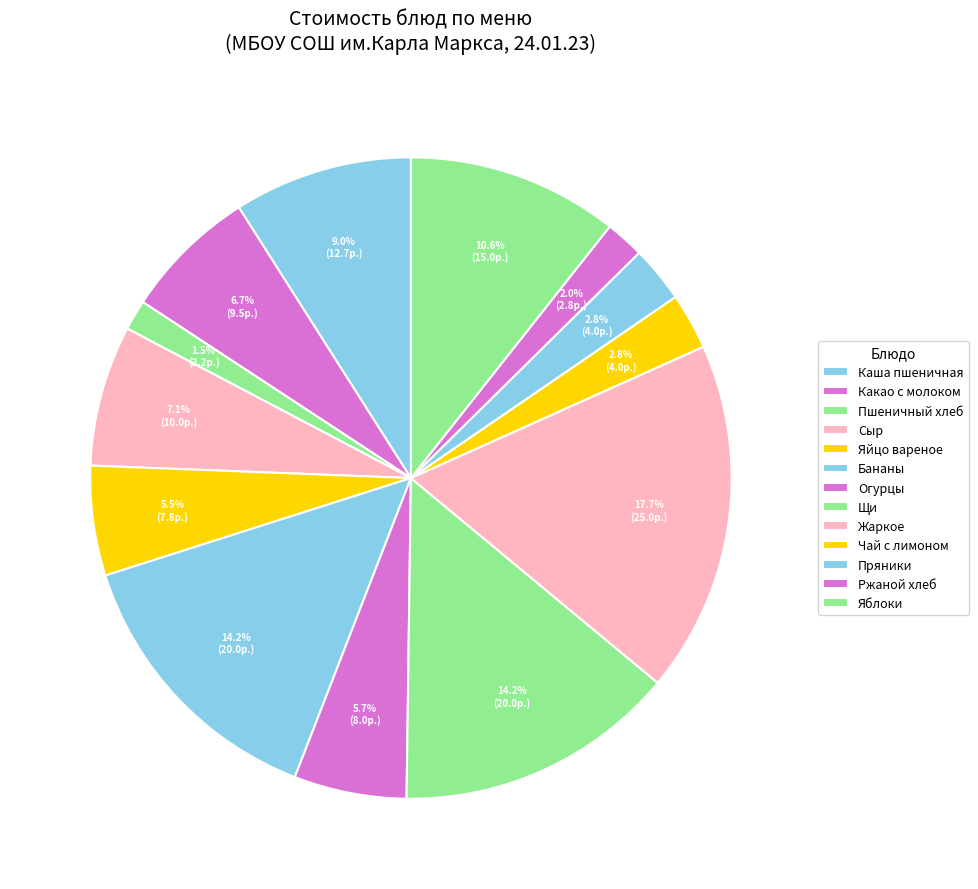

What percentage is NOT represented by Бананы?

85.8%